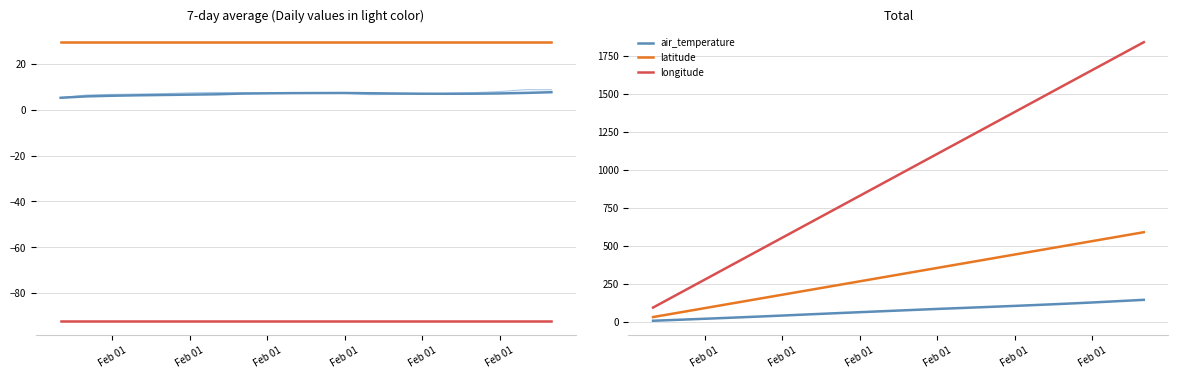

True or false: air_temperature has a value of 46.4 at Feb 01.

False